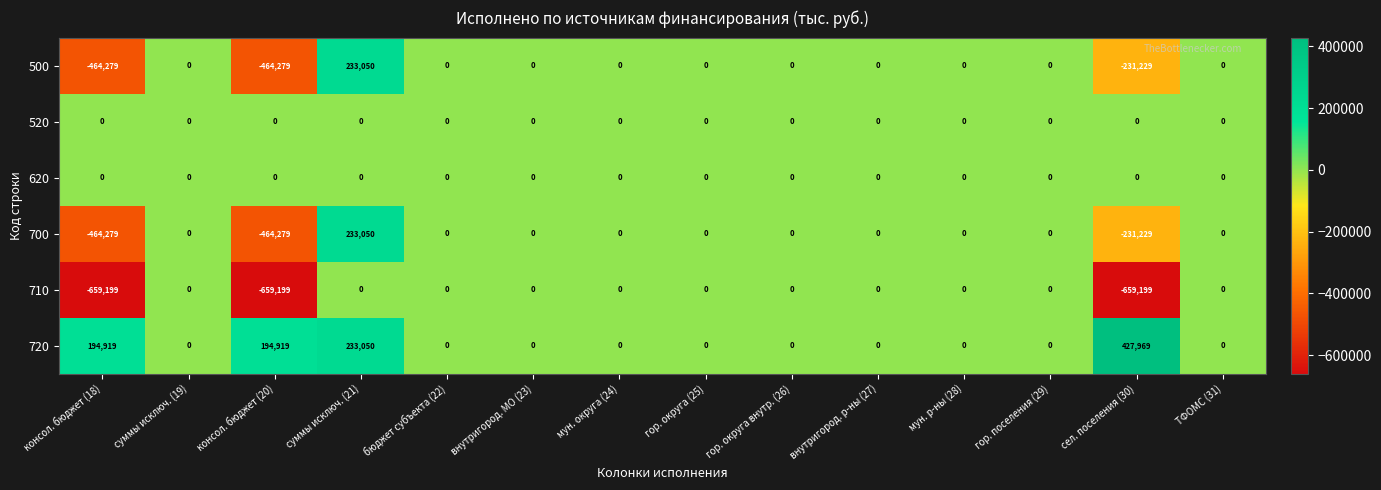

What is the greatest value displayed?

427969